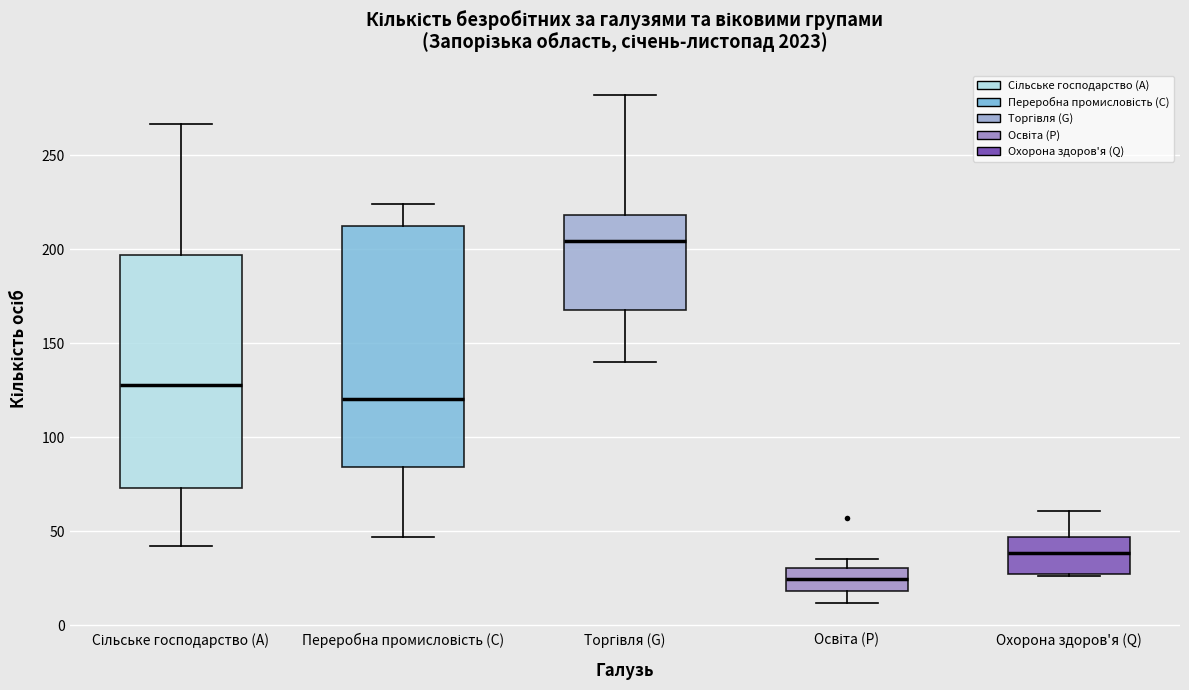

Which box's median line is the lowest?

Освіта (P)